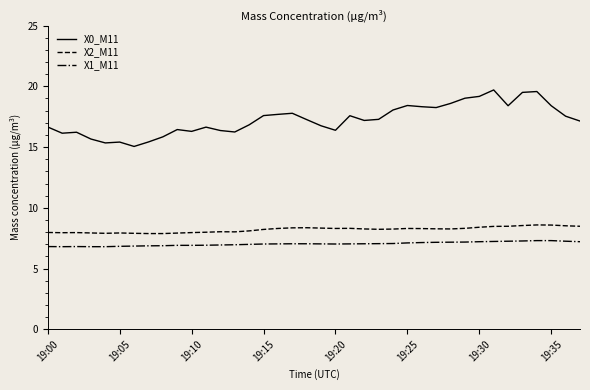

What is the difference between the maximum and minimum values in the X2_M11 series?

0.7